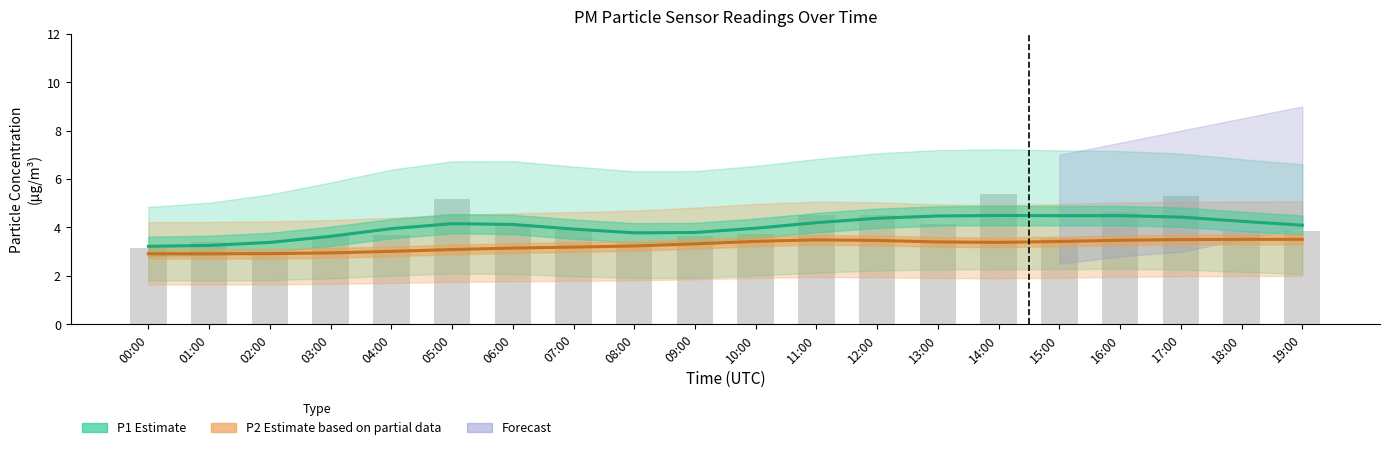

Reading left to right, list all the values displayed in this chart.

P1 (Estimate): 3.2	3.3	3.4	3.6	4.0	4.2	4.1	3.9	3.8	3.8	4.0	4.2	4.4	4.5	4.5	4.5	4.5	4.4	4.3	4.1
P2 (Estimate partial): 2.9	2.9	2.9	2.9	3.0	3.1	3.1	3.2	3.2	3.3	3.4	3.5	3.5	3.4	3.4	3.4	3.5	3.5	3.5	3.5